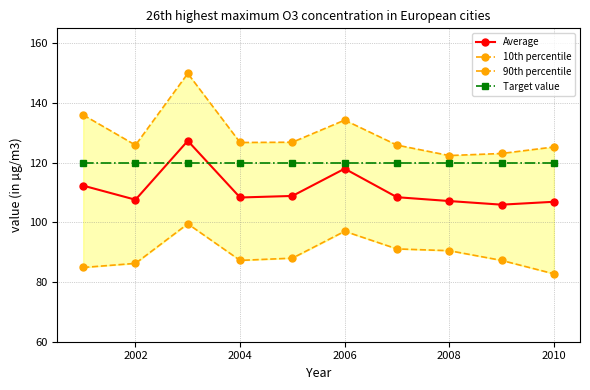

What is the highest value of the Target value series?

120.0